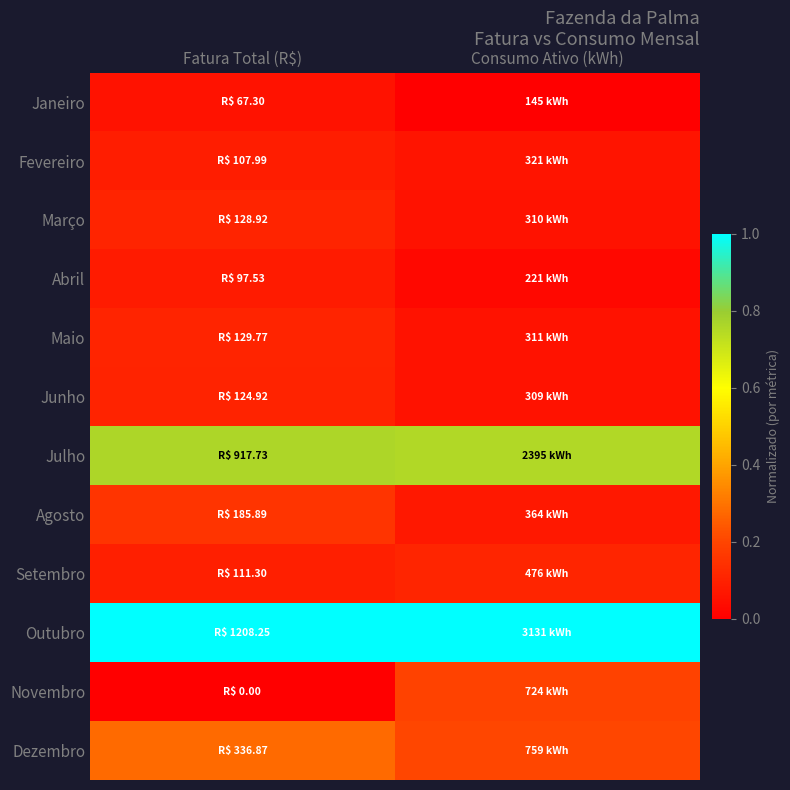

Count the number of data series in this chart.

12